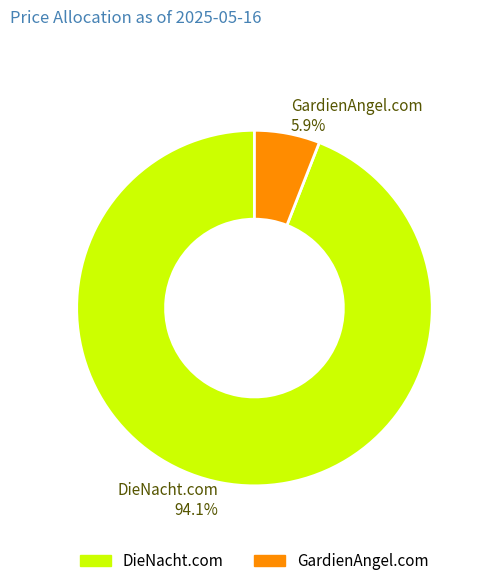

Is the sum of GardienAngel.com and DieNacht.com greater than half?

Yes